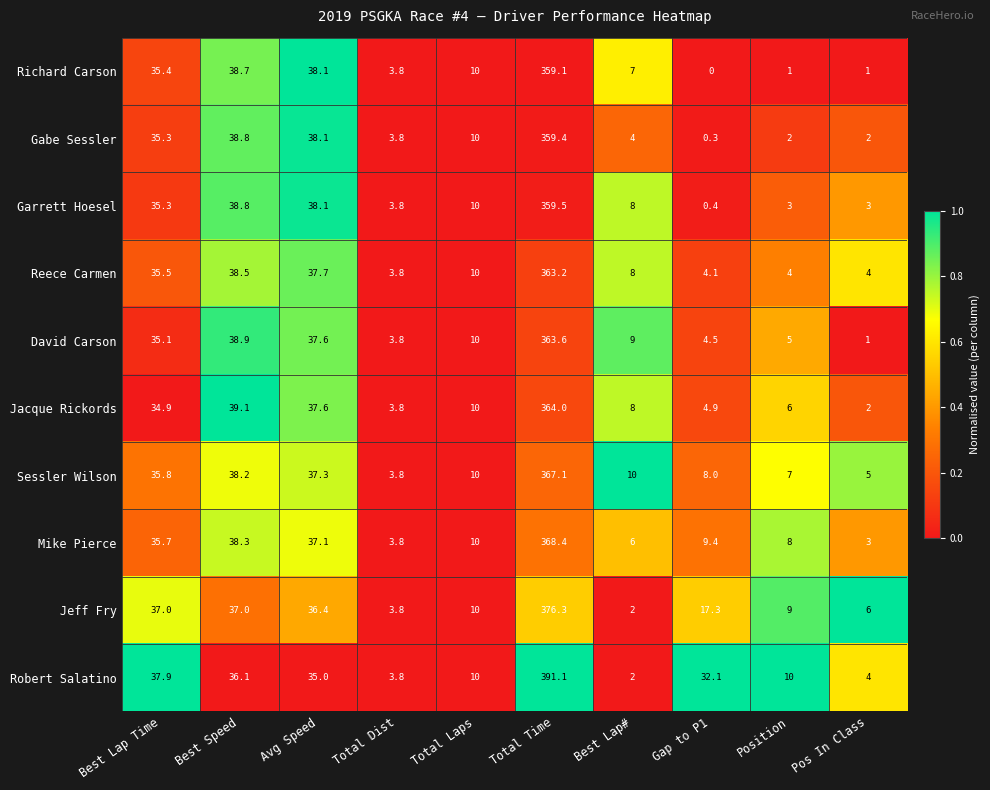

What is the total value across all series at Best Speed?

382.4